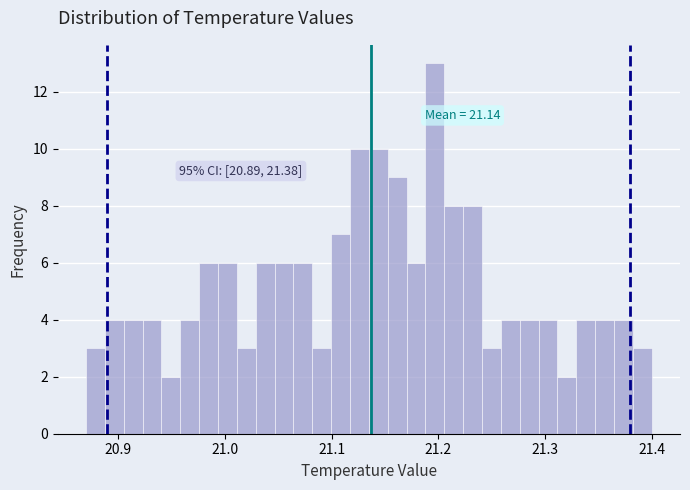

Around what value on the x-axis is the tallest bar? Give the approximate position of its centre, as read against the axis.

21.20